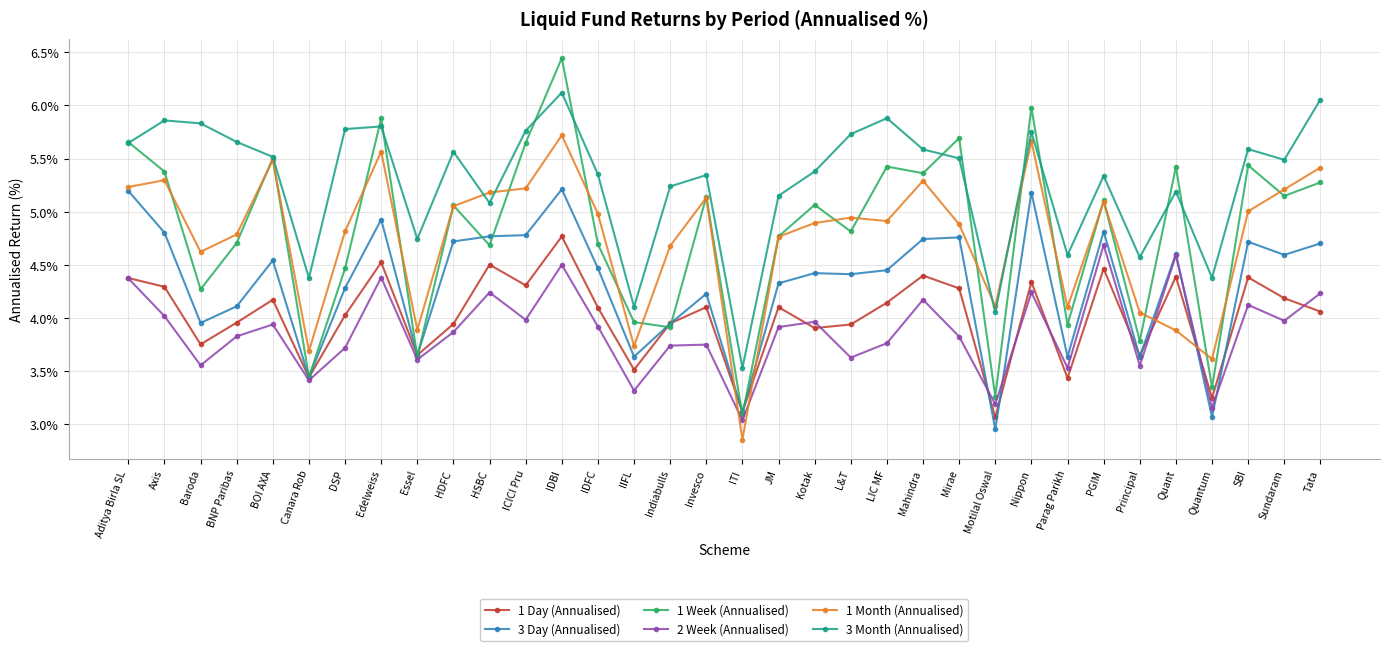

At which label does 1 Week (Annualised) first exceed 5?

Aditya Birla SL